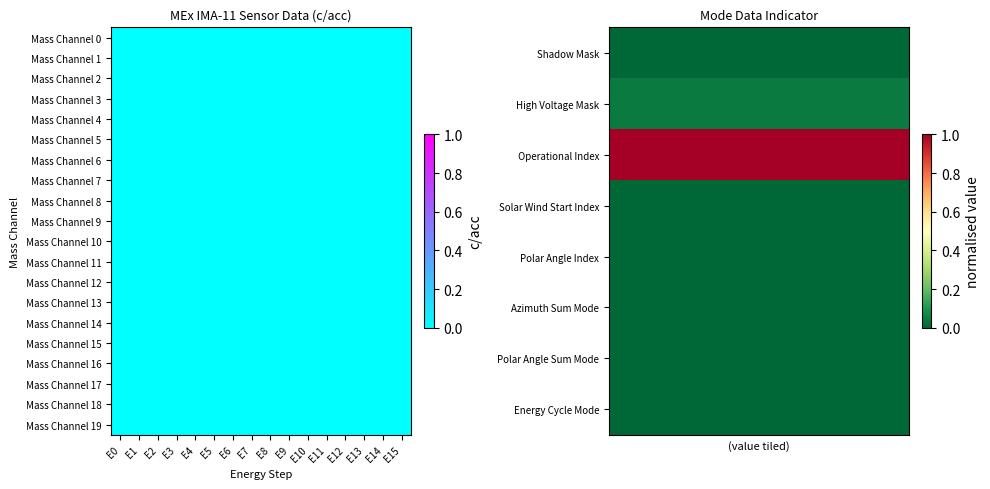

At which category is the sum across all series the highest?

E0